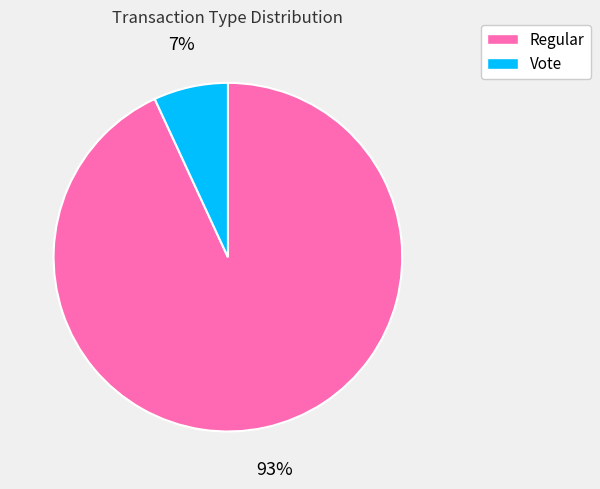

To the nearest percent, what portion does Vote represent?

7%